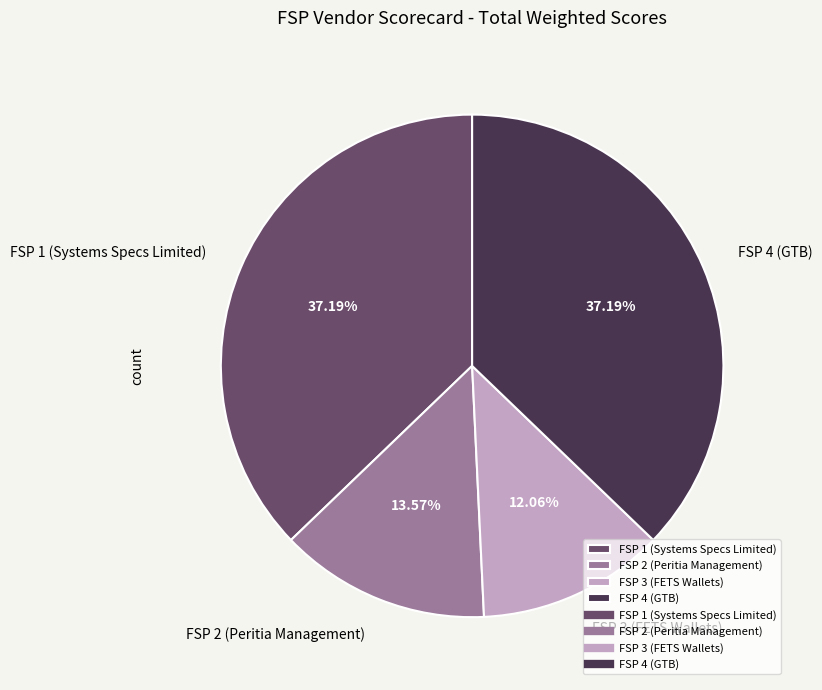

Combined, what portion of the pie is FSP 2 (Peritia Management) and FSP 3 (FETS Wallets)?

25.6%